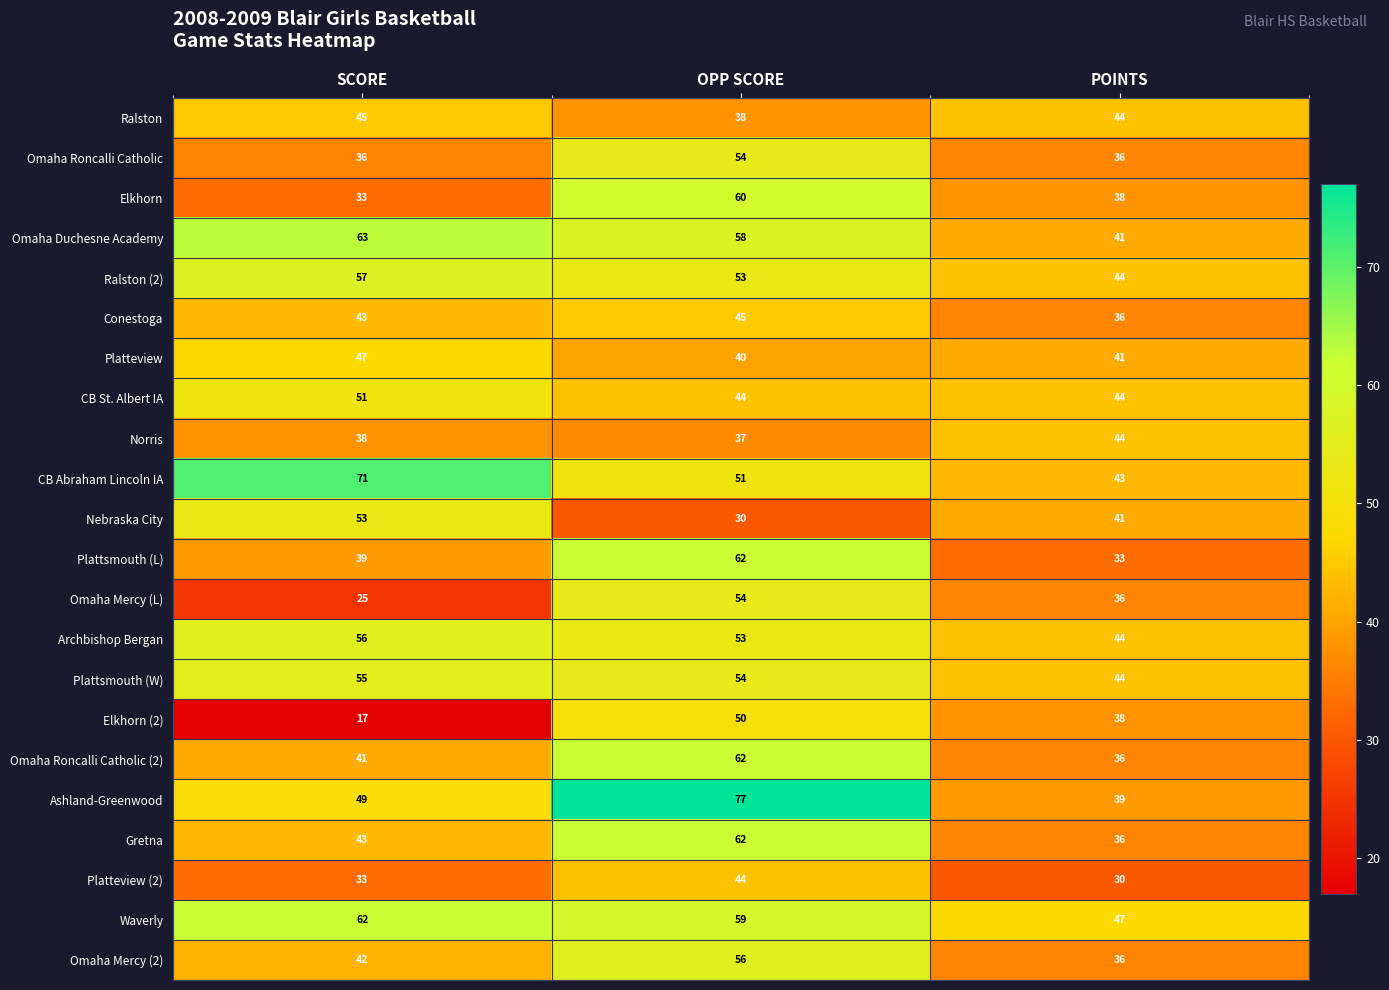

At how many categories does at least one series exceed 69?

2